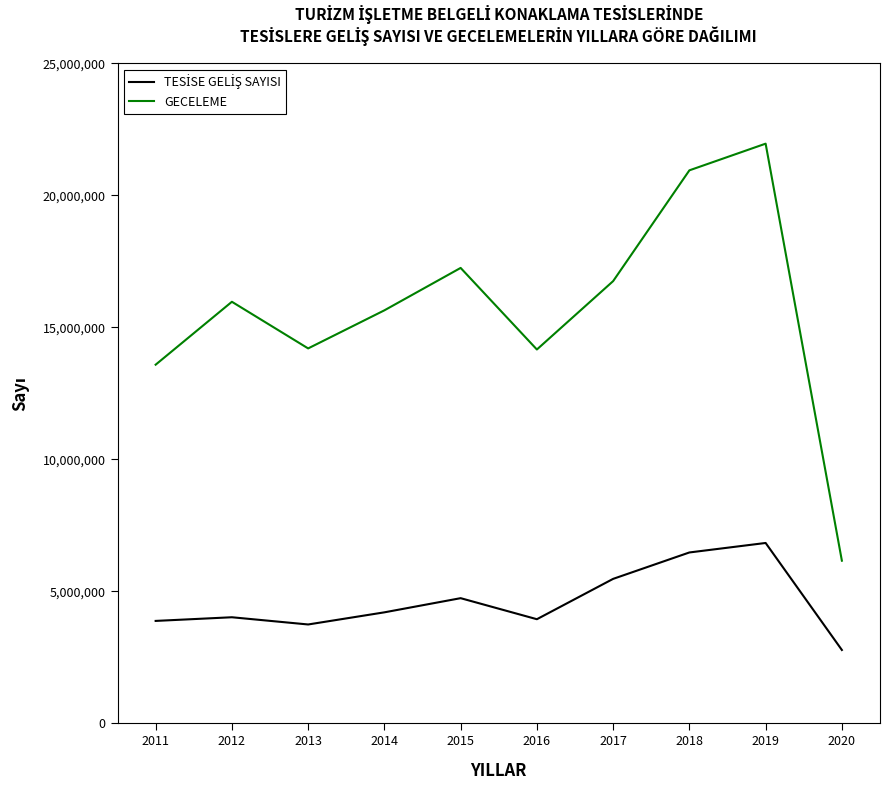

What is the maximum value shown in the chart?

21955256